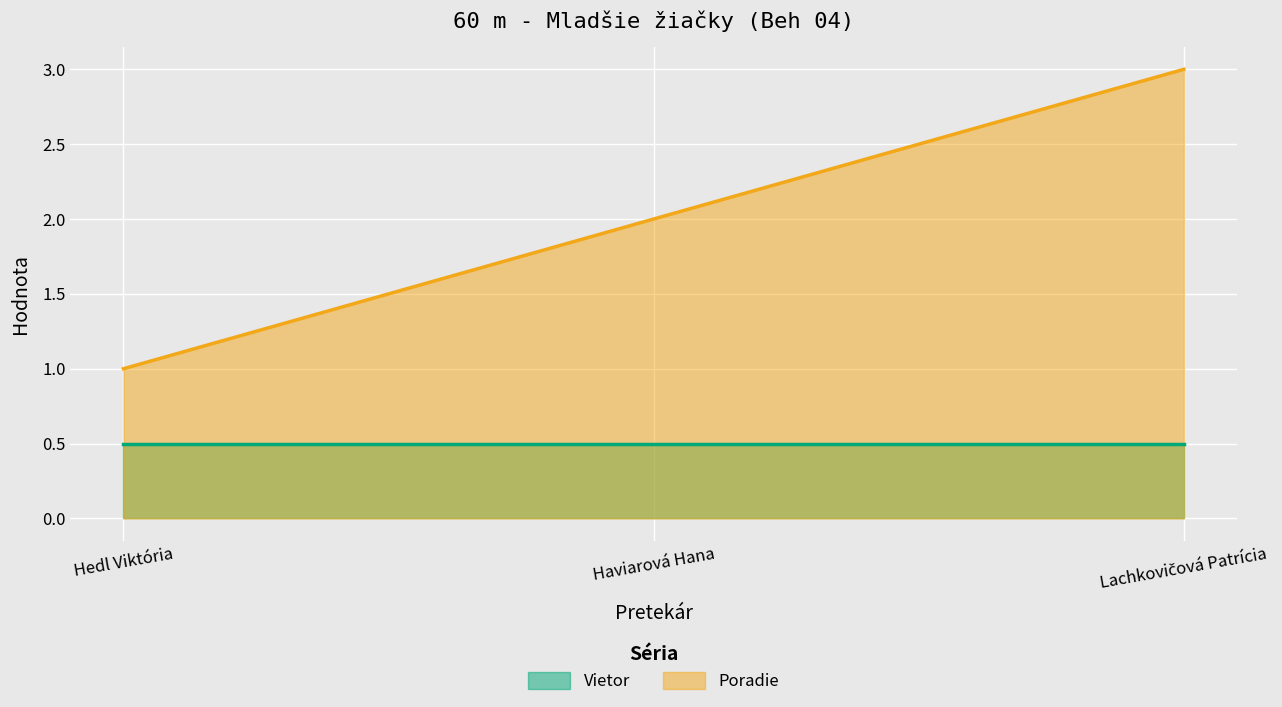

Rank the categories by value from highest to lowest.

Lachkovičová Patrícia, Haviarová Hana, Hedl Viktória